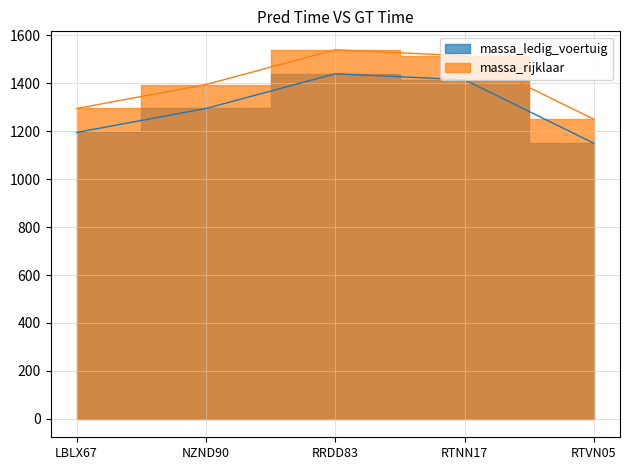

At RTNN17, list the series in order from largest to smallest.

massa_rijklaar, massa_ledig_voertuig